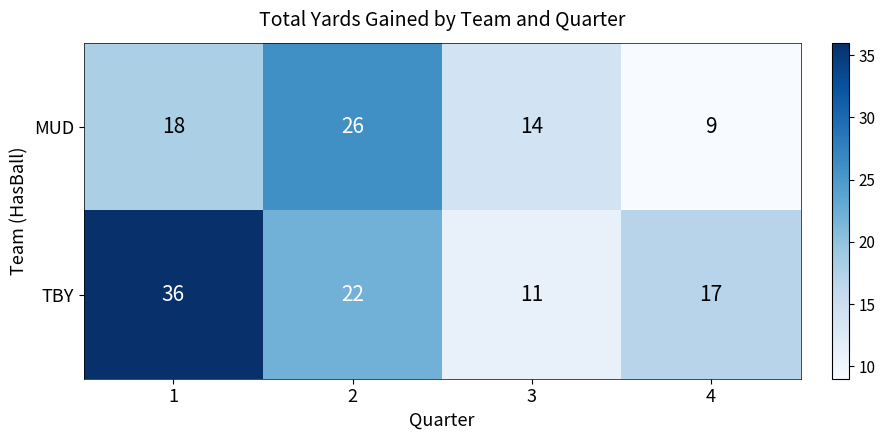

True or false: MUD has a value of 9 at 4.

True